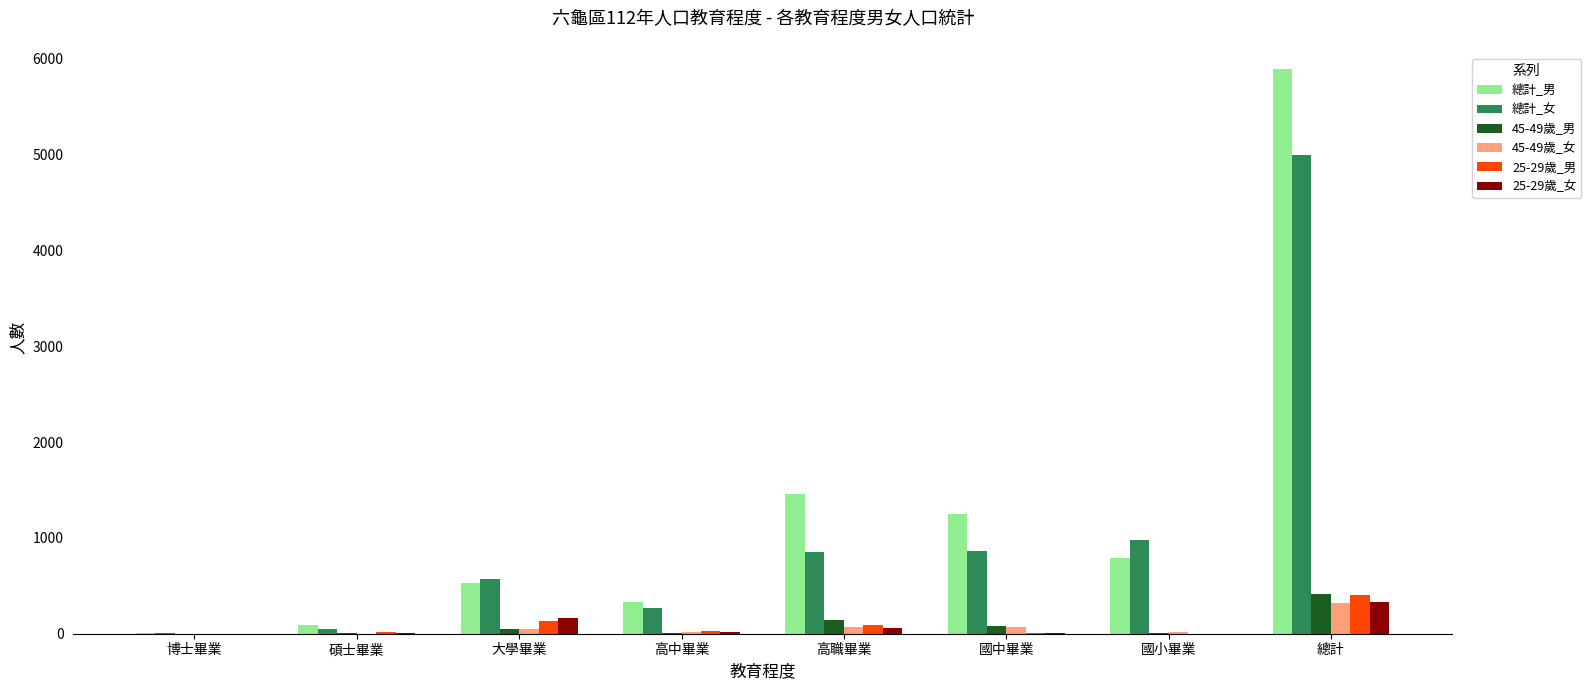

At which category is the sum across all series the highest?

總計